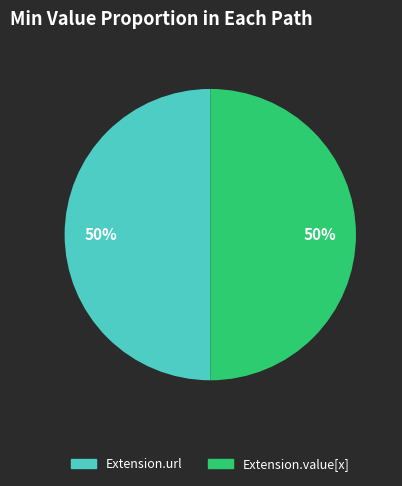

To the nearest percent, what is the average slice percentage?

50%